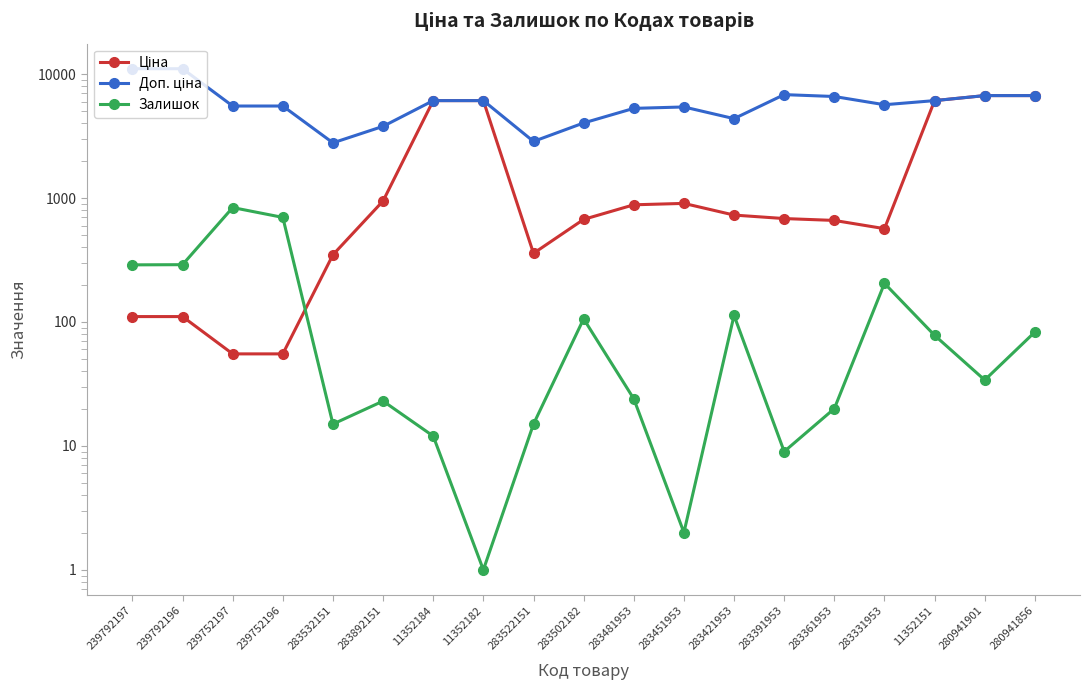

Between 283892151 and 11352184, which series saw the biggest shift?

Ціна